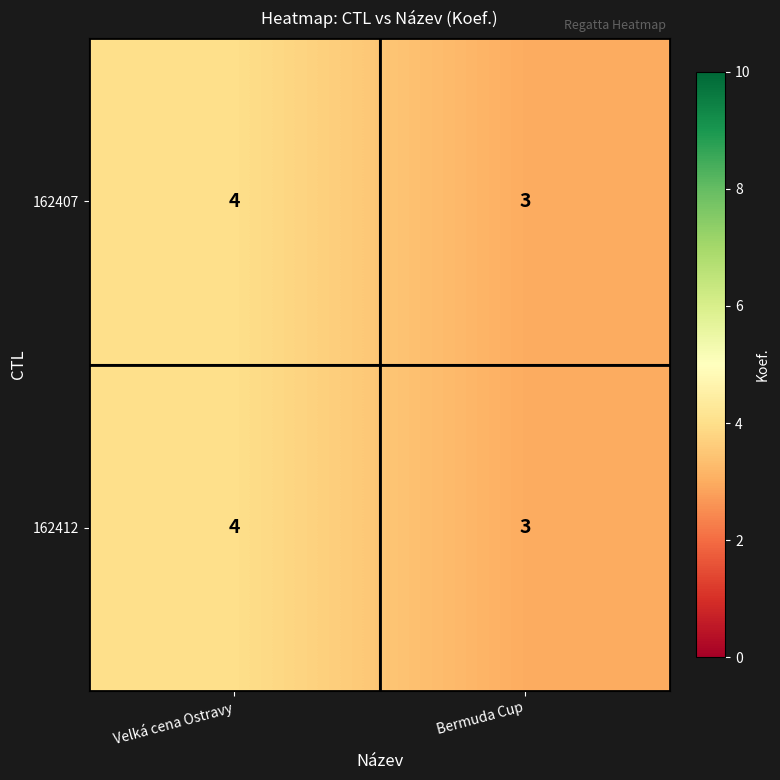

Reading right to left, extract all data points from this chart.

162407: Bermuda Cup=3	Velká cena Ostravy=4
162412: Bermuda Cup=3	Velká cena Ostravy=4